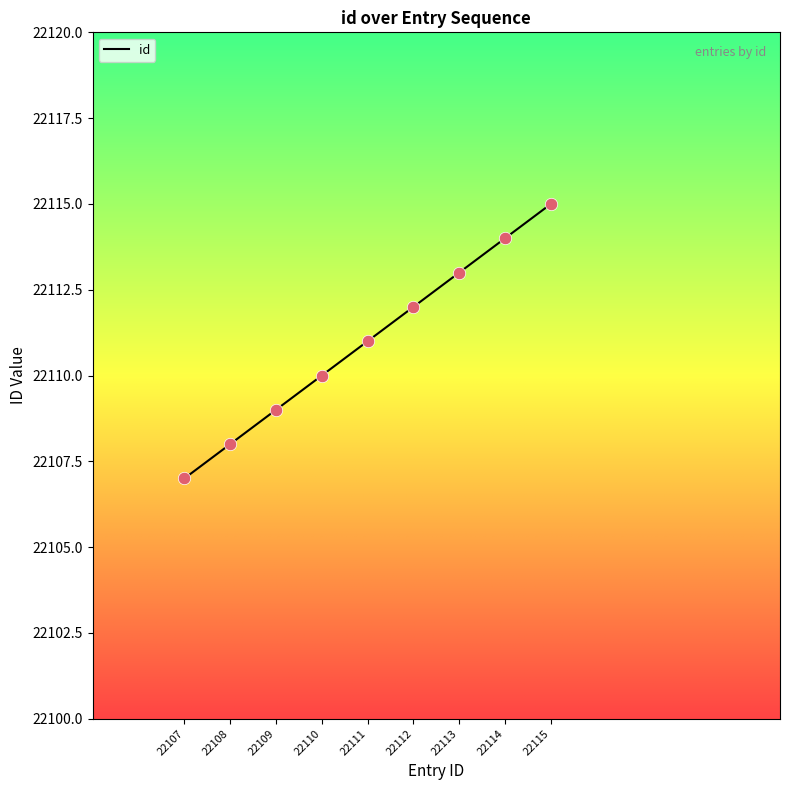

What is the change in value from 22109 to 22112?

+3